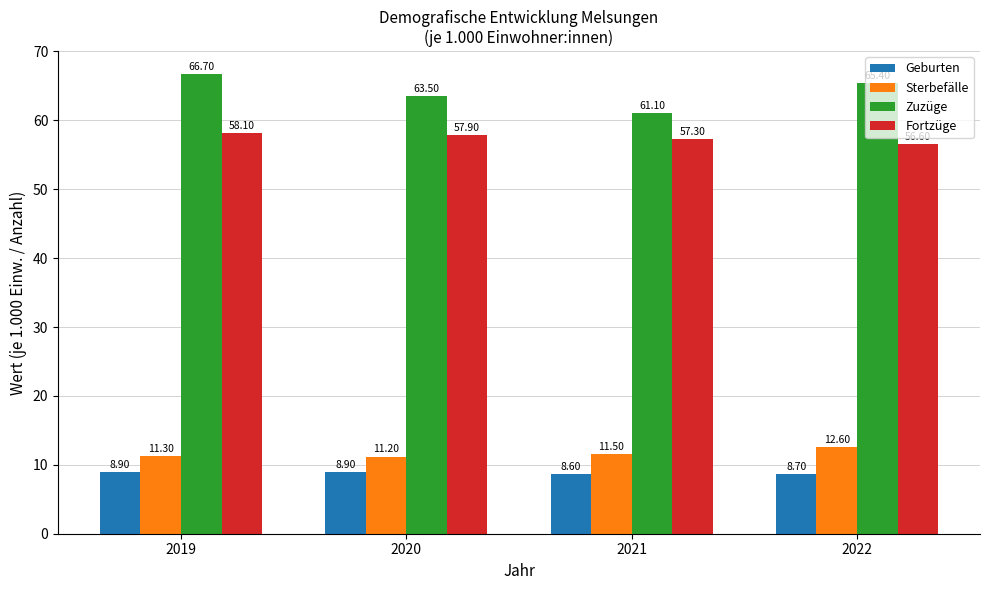

What is the highest value of the Zuzüge series?

66.7